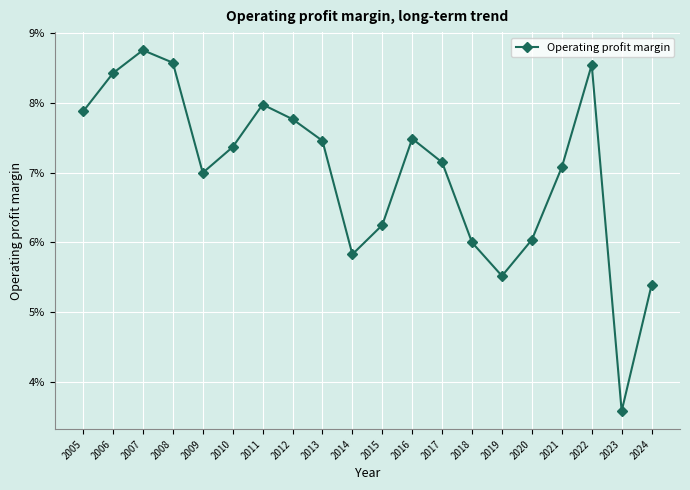

Does the chart have visible grid lines?

Yes